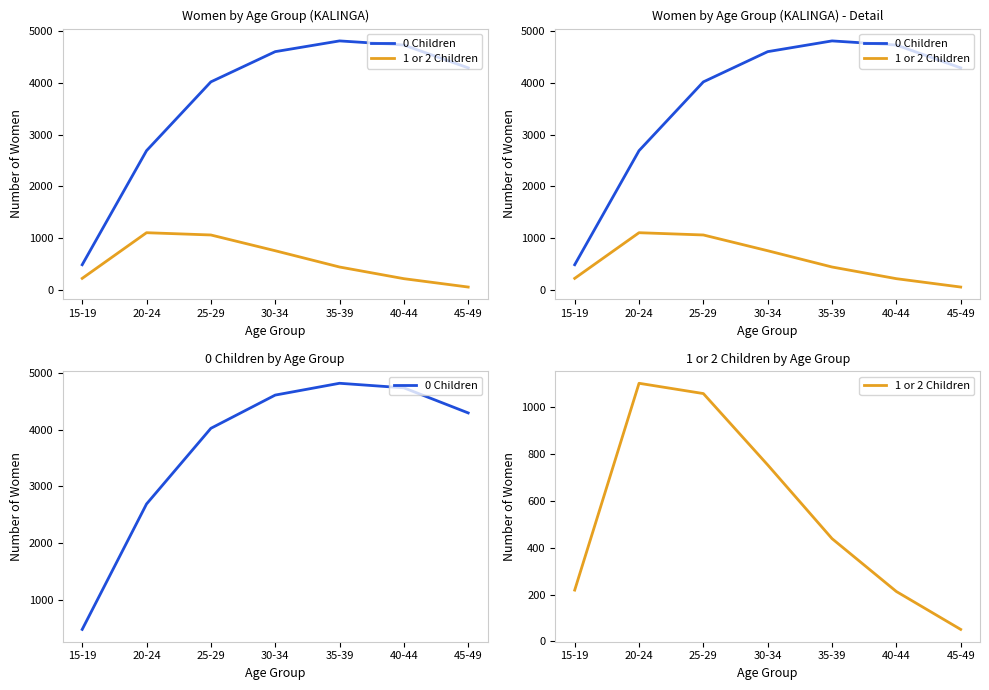

At 30-34, list the series in order from largest to smallest.

0 Children, 1 or 2 Children